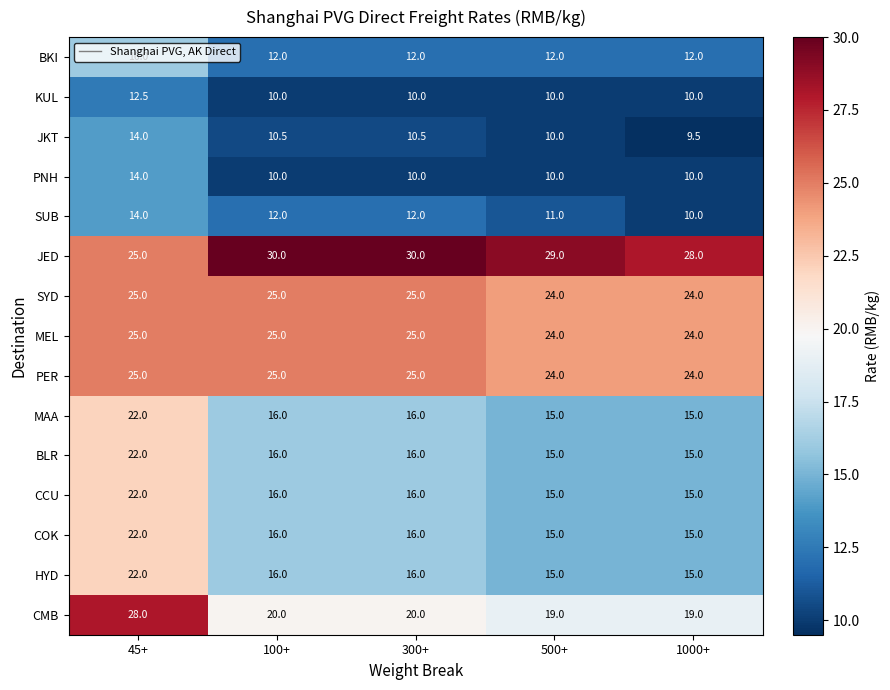

Read the JED value at 500+.

29.0